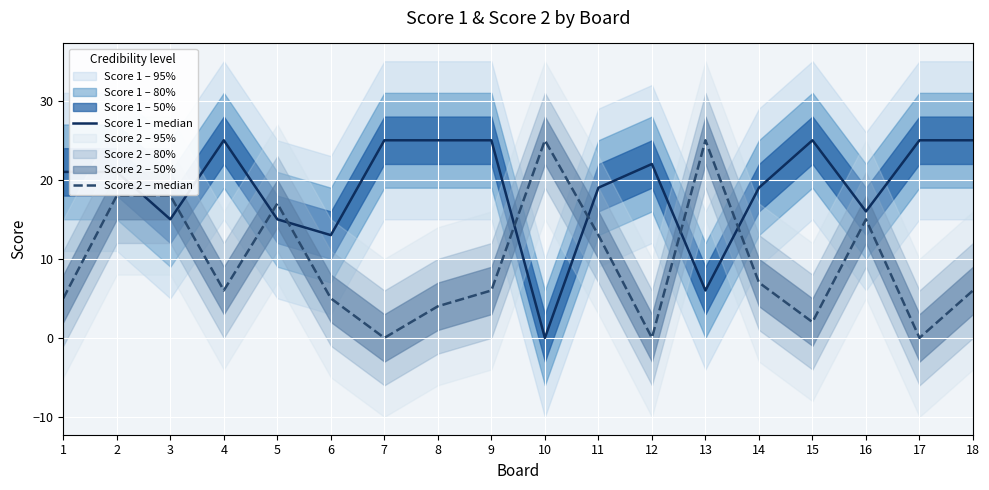

What is the difference between the Score 1 – median values at 9 and 12?

3